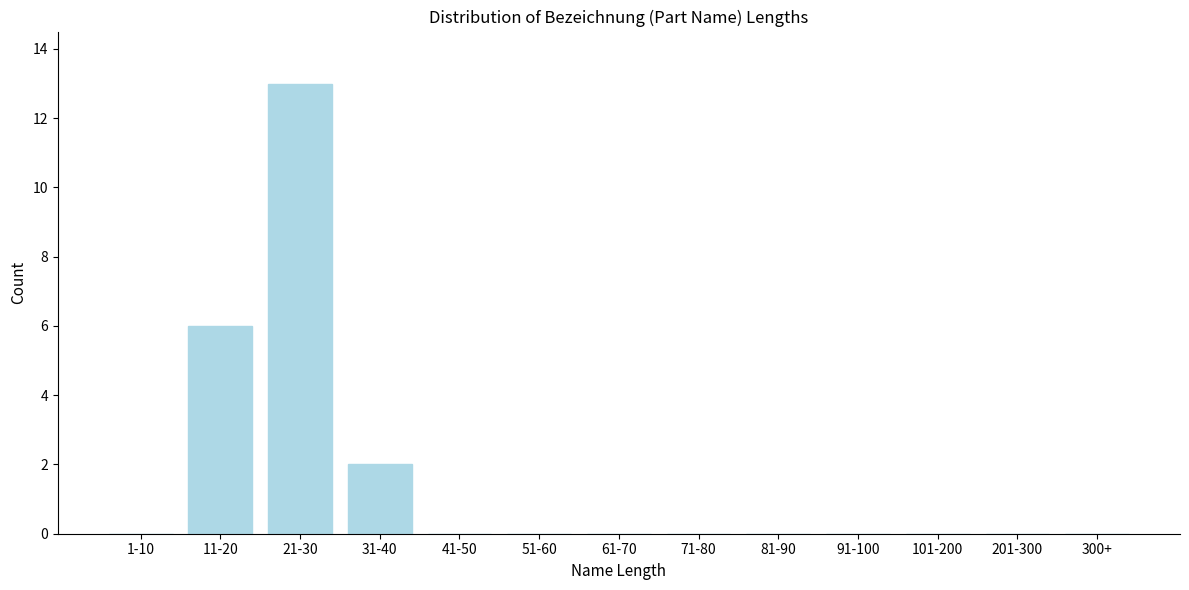

Reading right to left, extract all data points from this chart.

300+=0	201-300=0	101-200=0	91-100=0	81-90=0	71-80=0	61-70=0	51-60=0	41-50=0	31-40=2	21-30=13	11-20=6	1-10=0